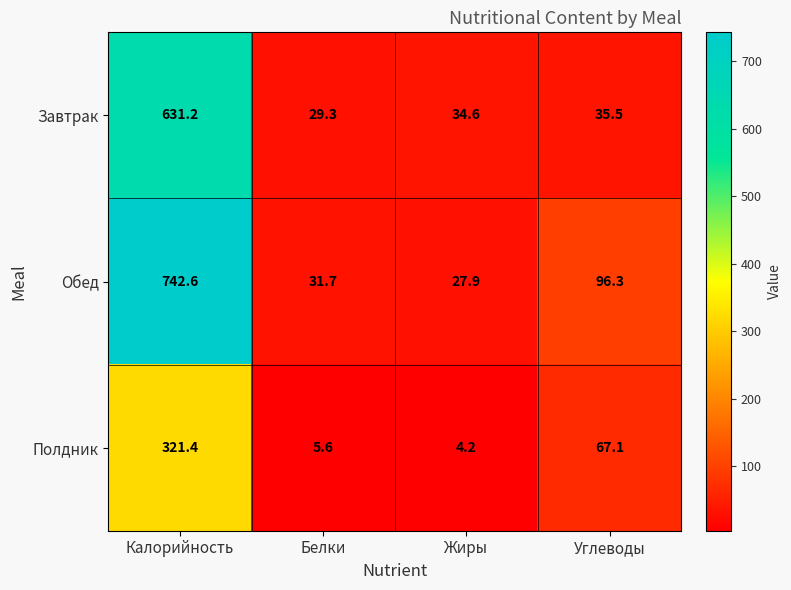

Rank the series at Белки from highest to lowest value.

Обед, Завтрак, Полдник